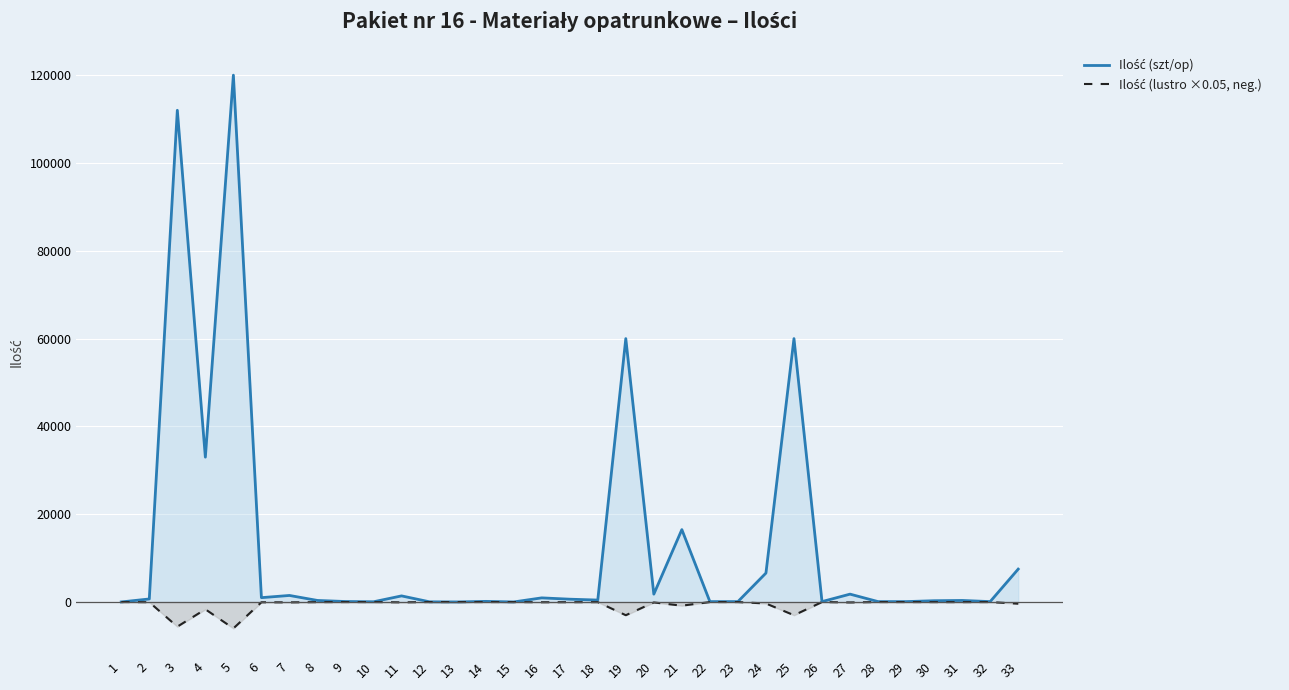

What is the average value of the Ilość (szt/op) series?

12966.9